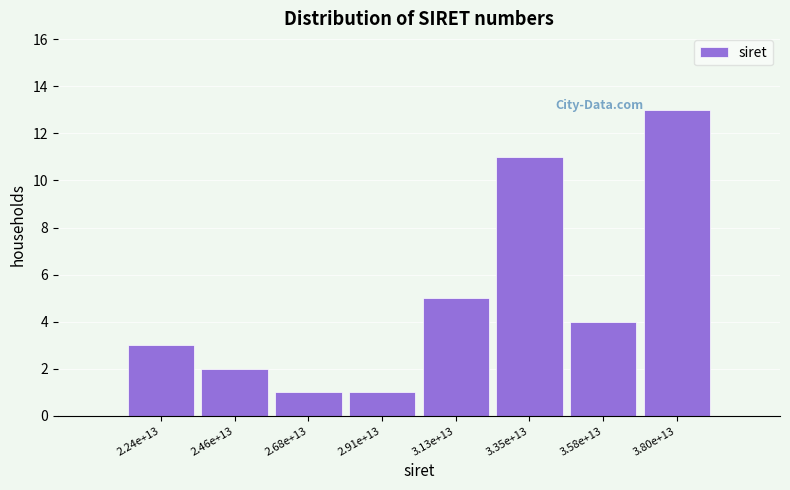

Reading left to right, extract all data points from this chart.

3	2	1	1	5	11	4	13